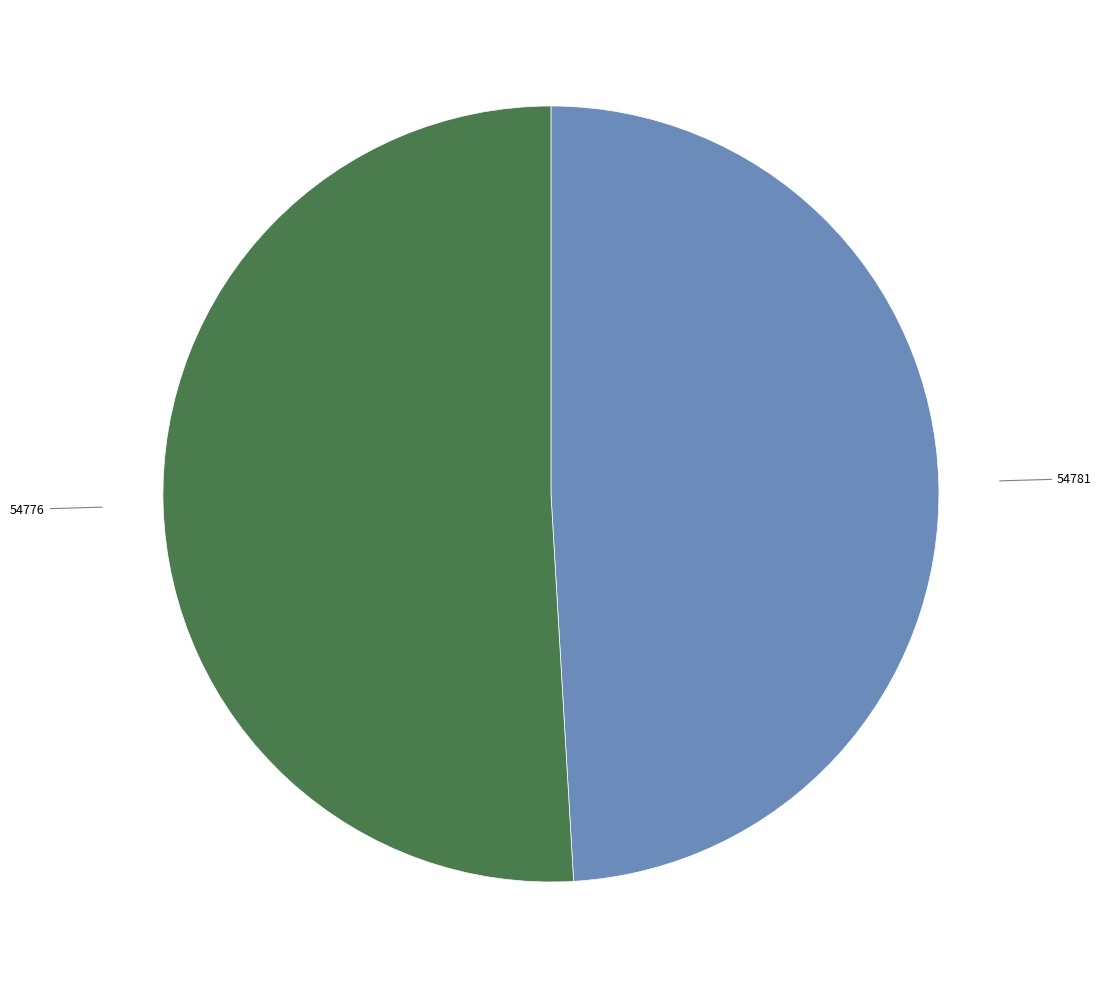

Which category has the biggest portion of the pie?

54776